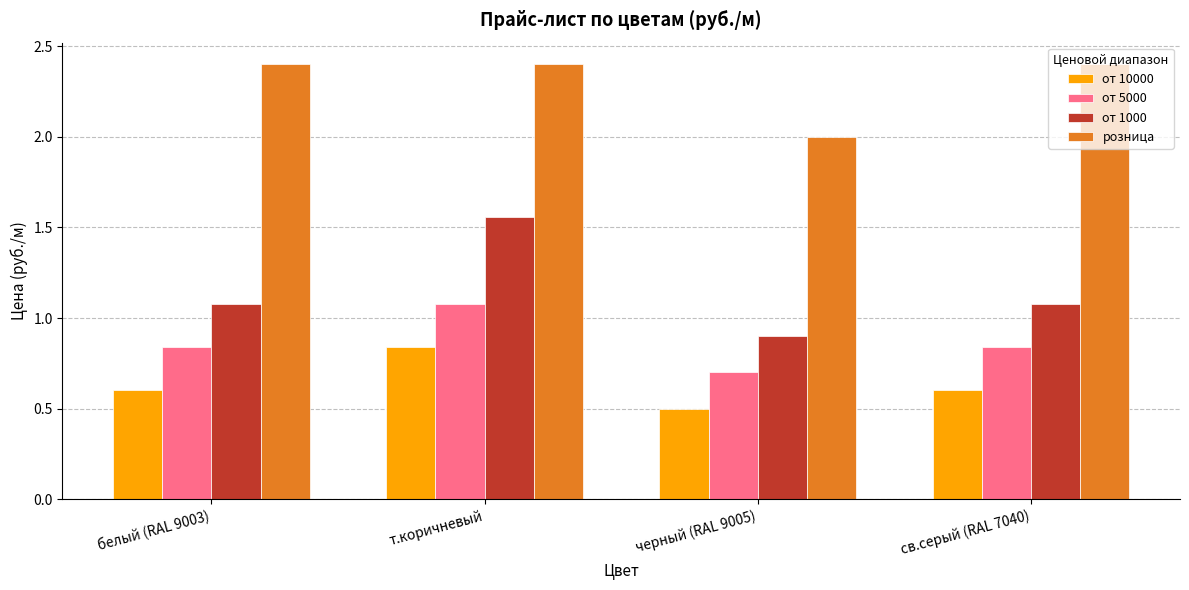

How many bars are there in each group?

4